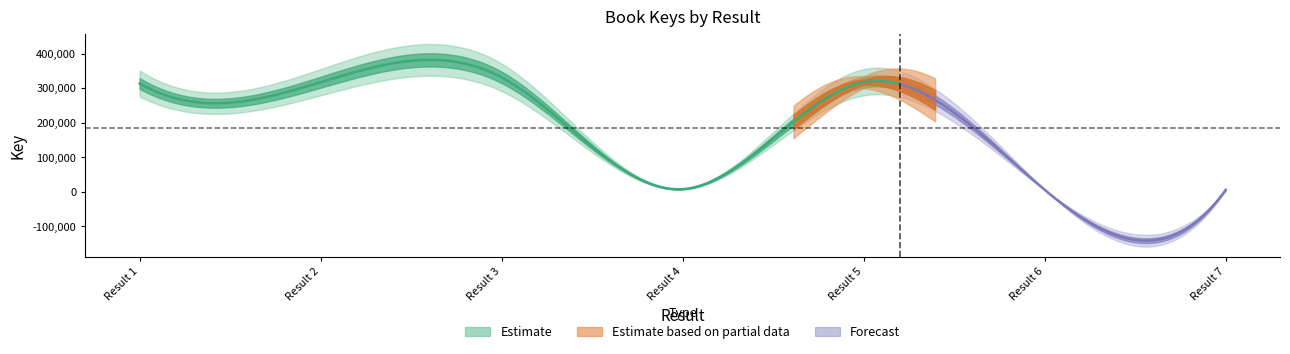

Where is the data nearest to the value 168549?

1